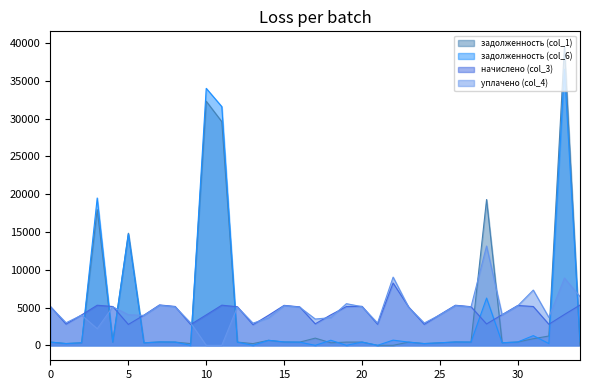

What is the total value across all series at 24?

10935.1